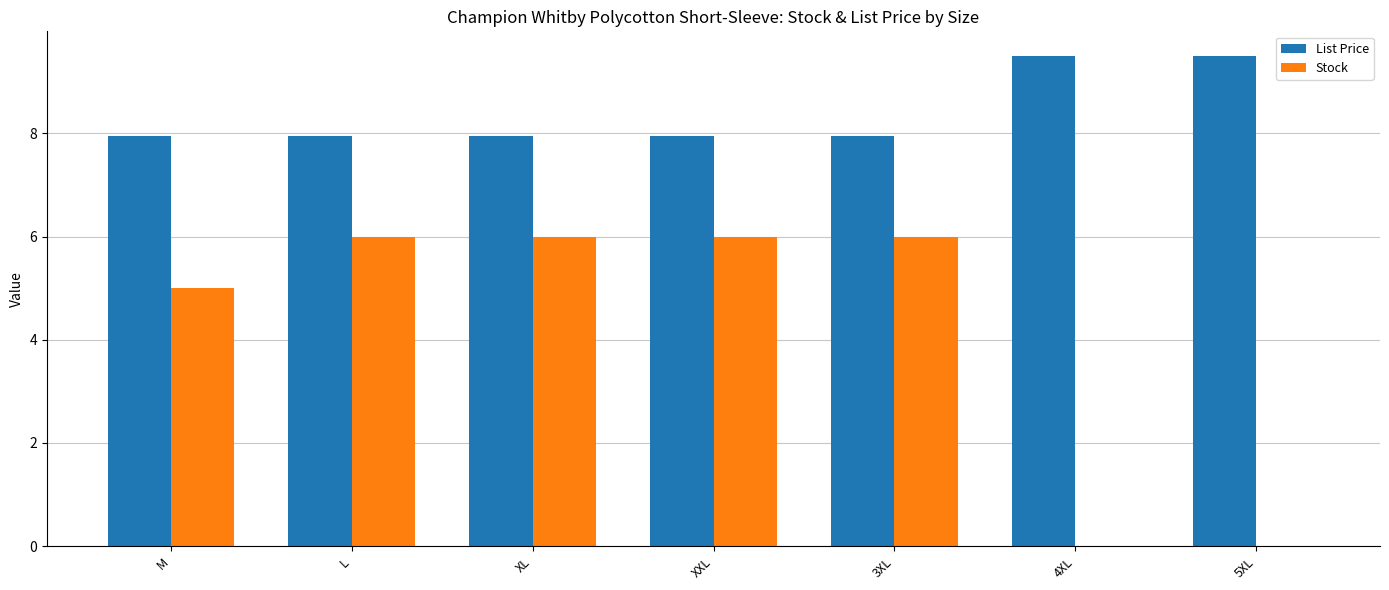

Between L and 5XL, which series saw the biggest shift?

Stock